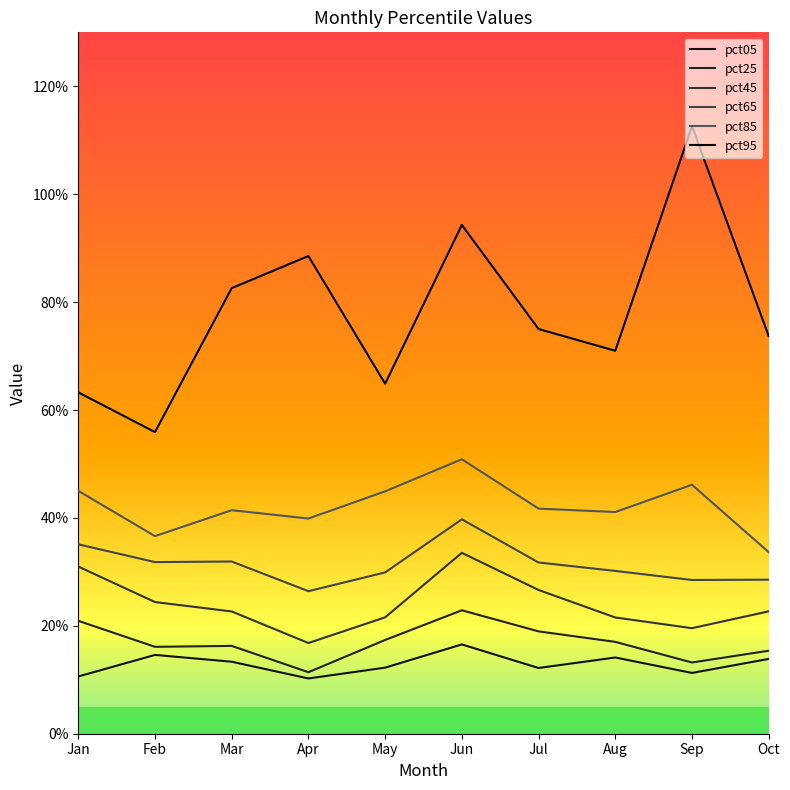

Is this an area chart (filled region under the line)?

No